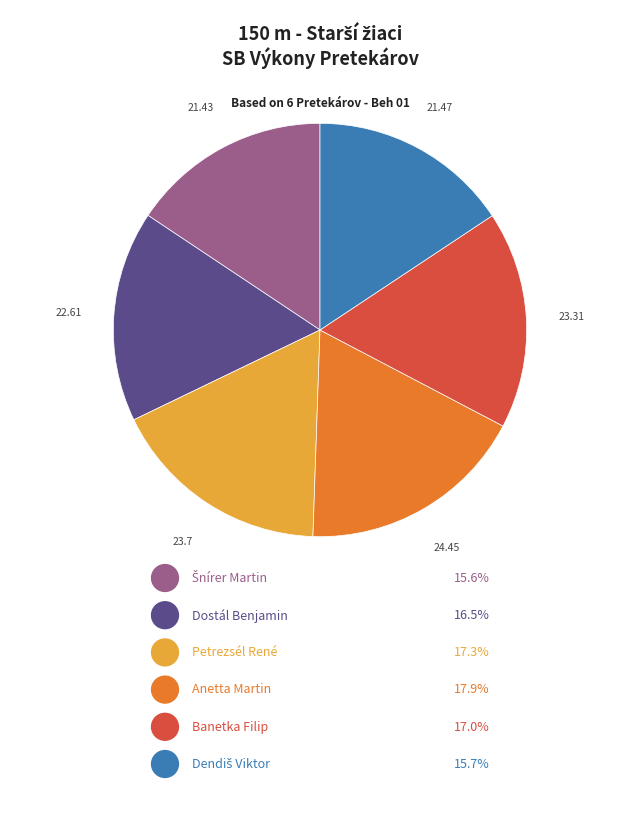

Does any single category account for the majority?

No